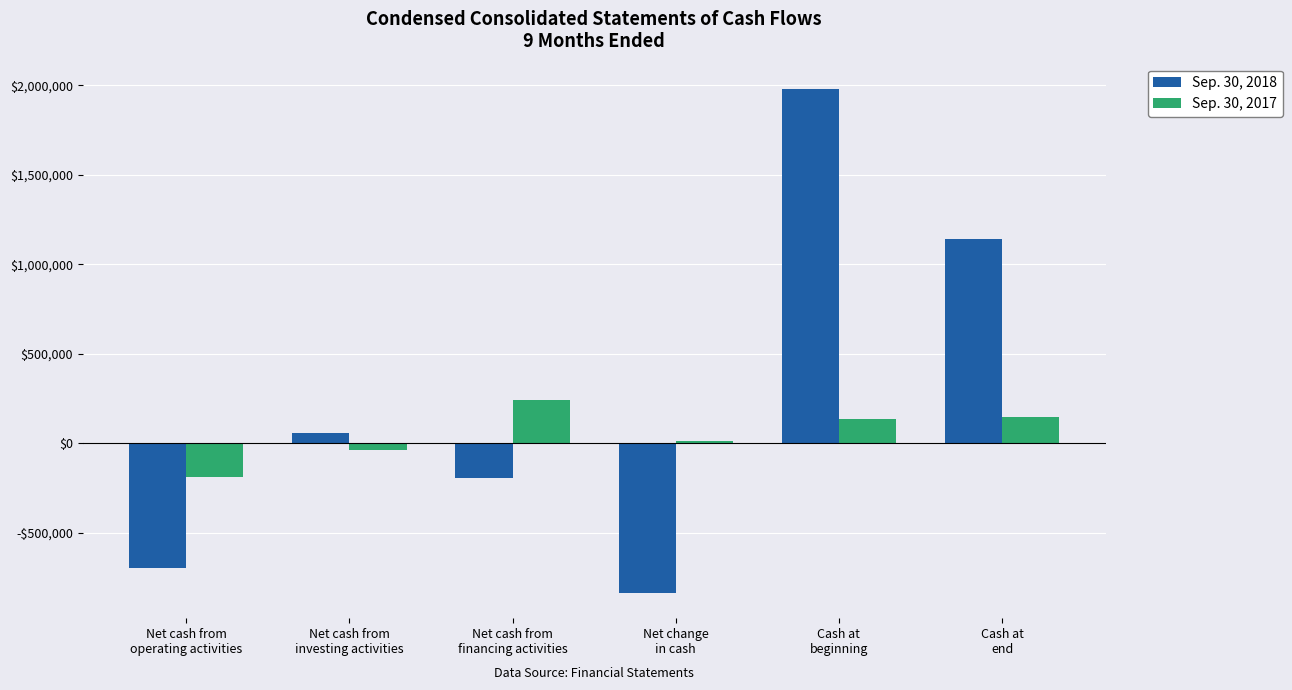

What are all the series names shown in the legend?

Sep. 30, 2018, Sep. 30, 2017